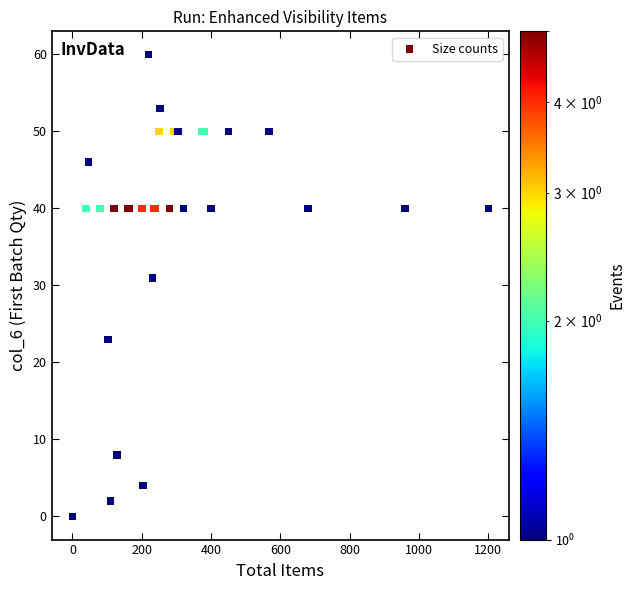

What Y value in the scatter plot is closest to 30?

31